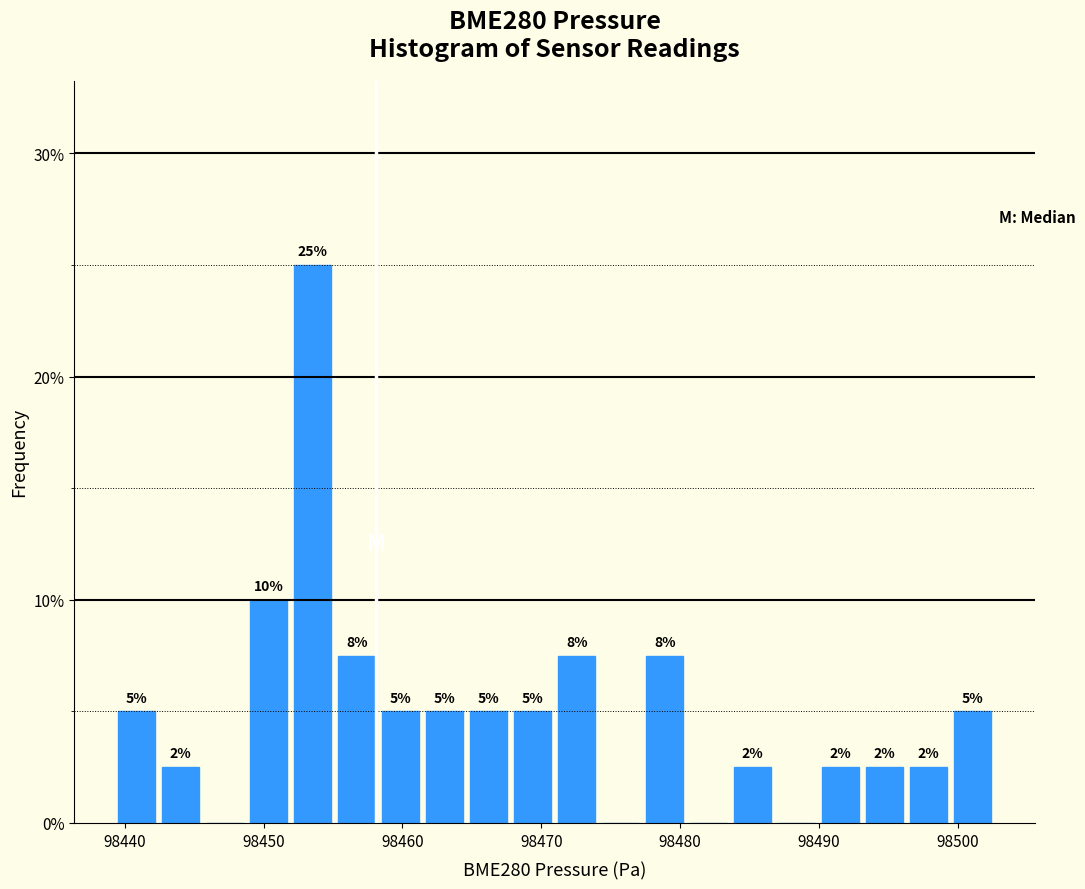

Around what value on the x-axis is the tallest bar? Give the approximate position of its centre, as read against the axis.

98454